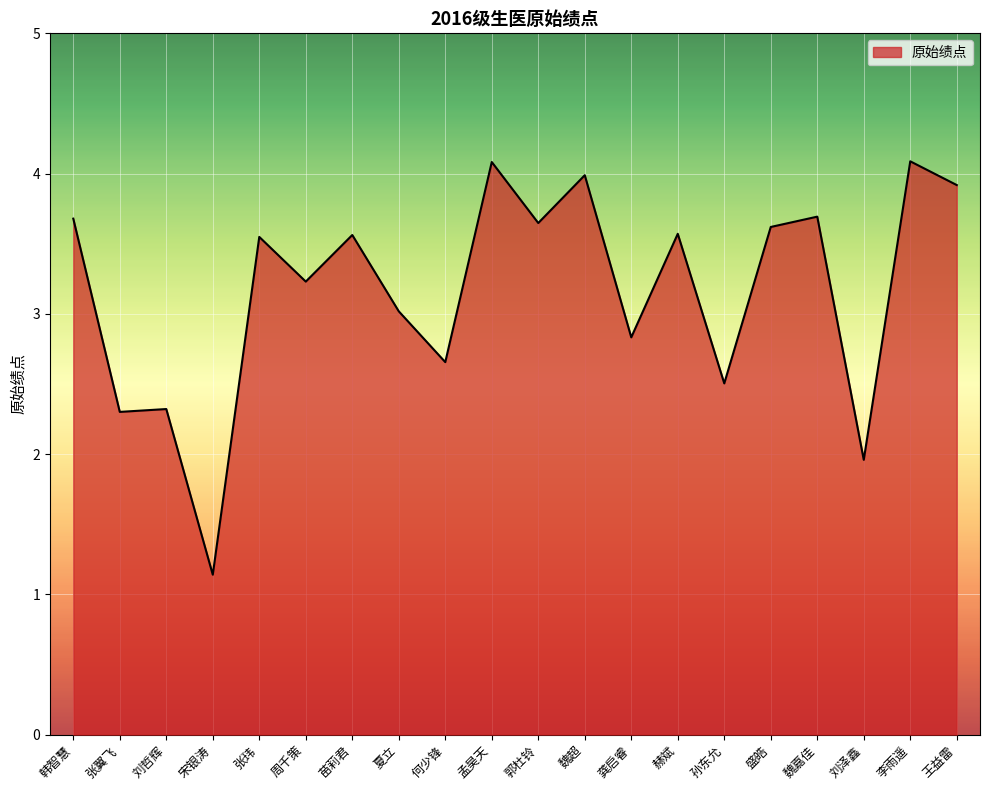

What is the difference between the values at 何少锋 and 刘泽鑫?

0.7